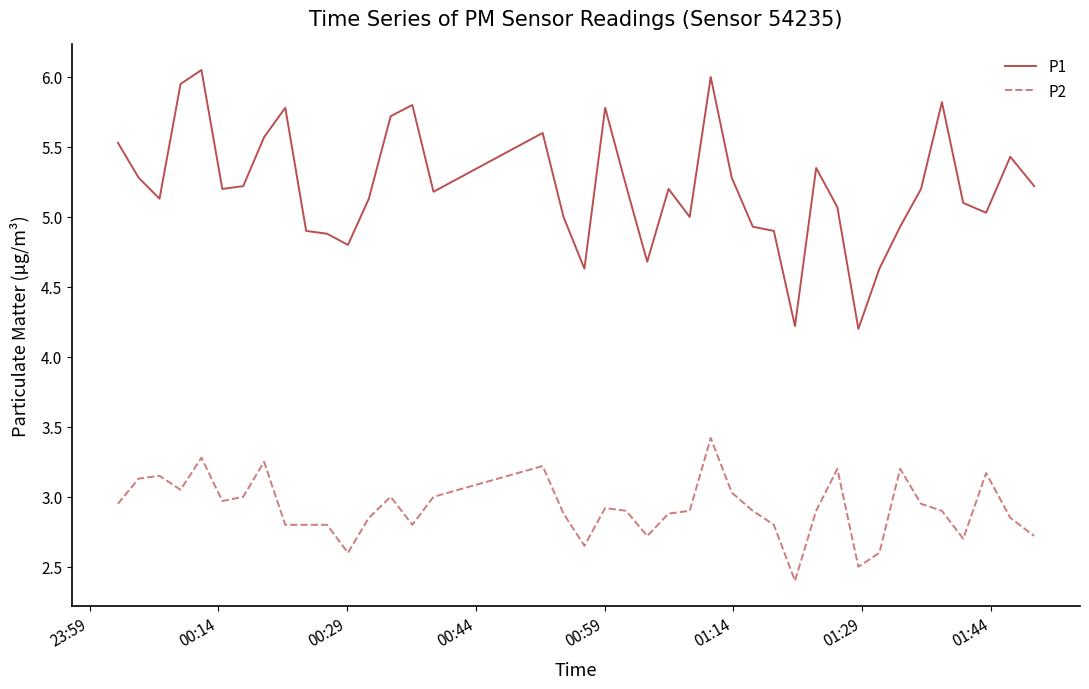

What is the minimum value shown in the chart?

2.4